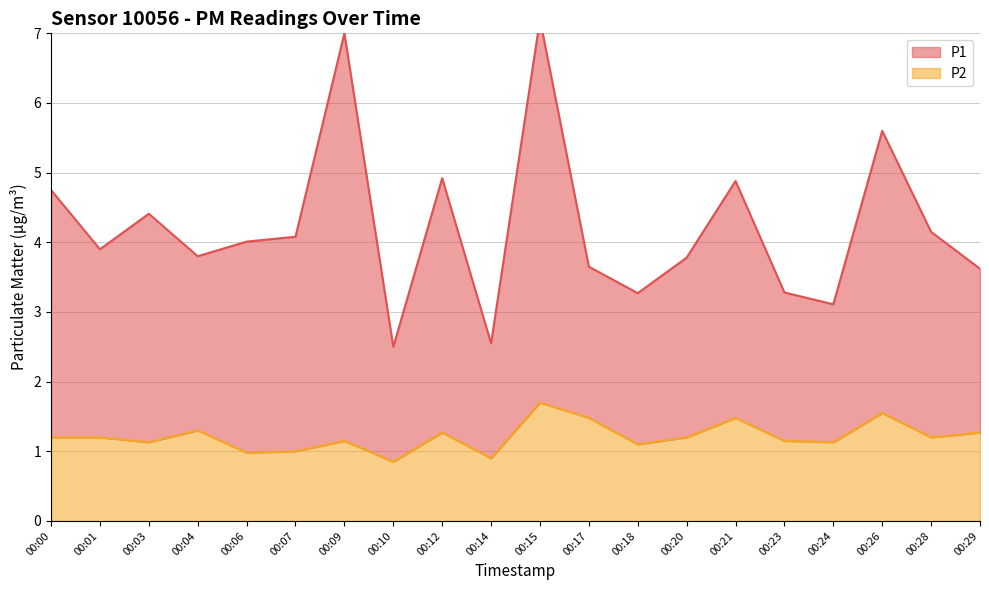

What is the value of the P2 point at the 11th from the left?

1.7